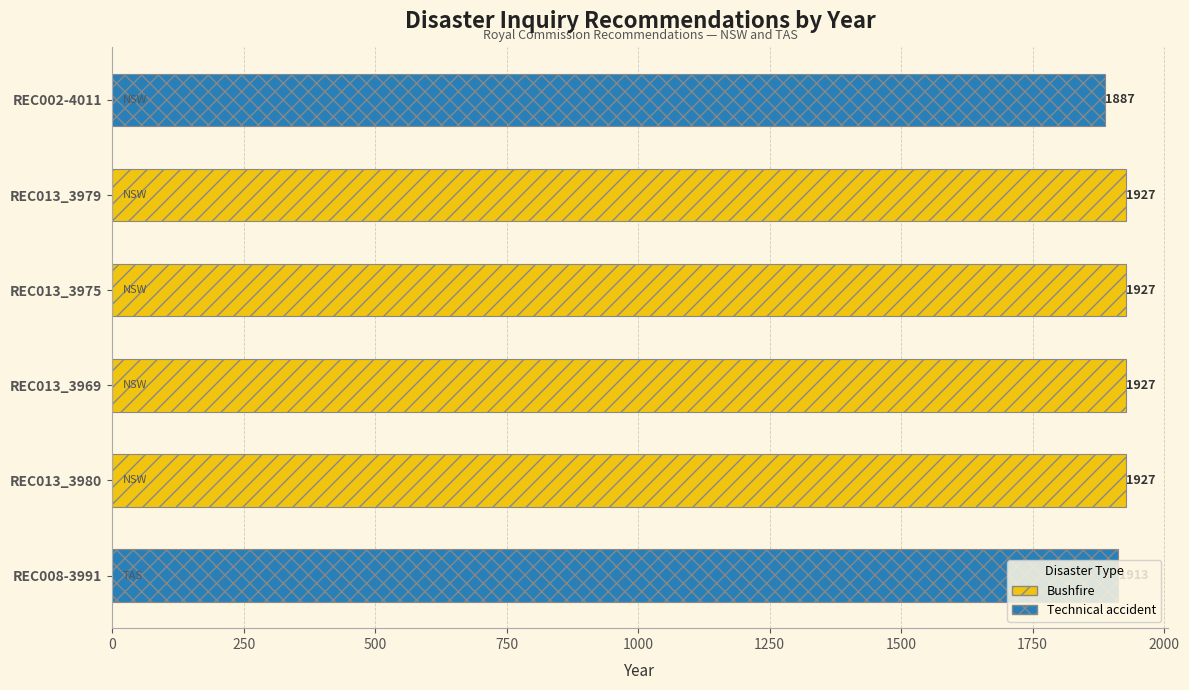

How many bars are there in total?

6